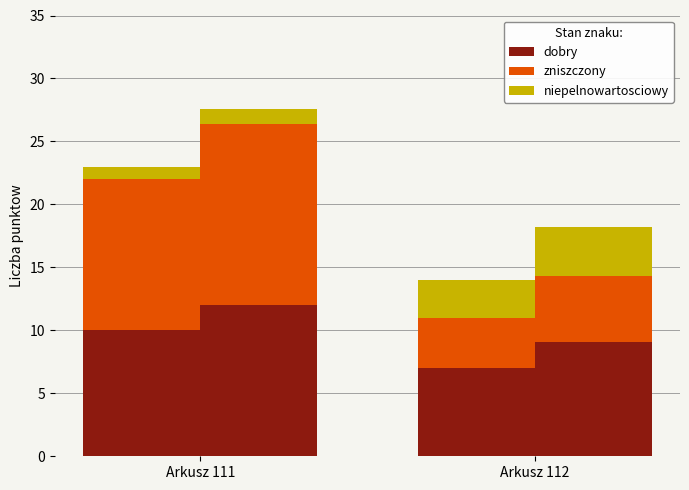

At which category is the sum across all series the highest?

Arkusz 111